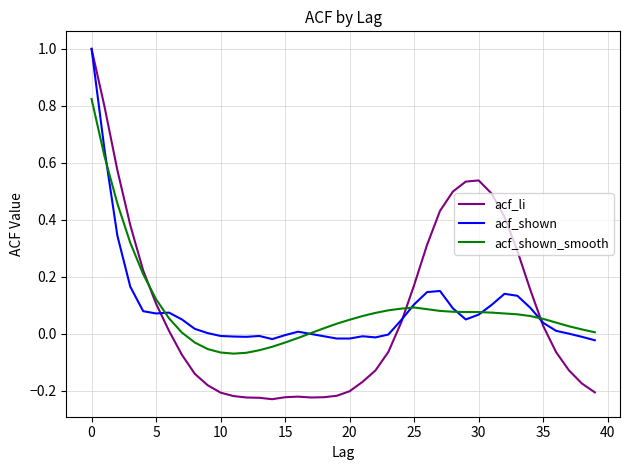

Which series has the largest range (max minus min)?

acf_li